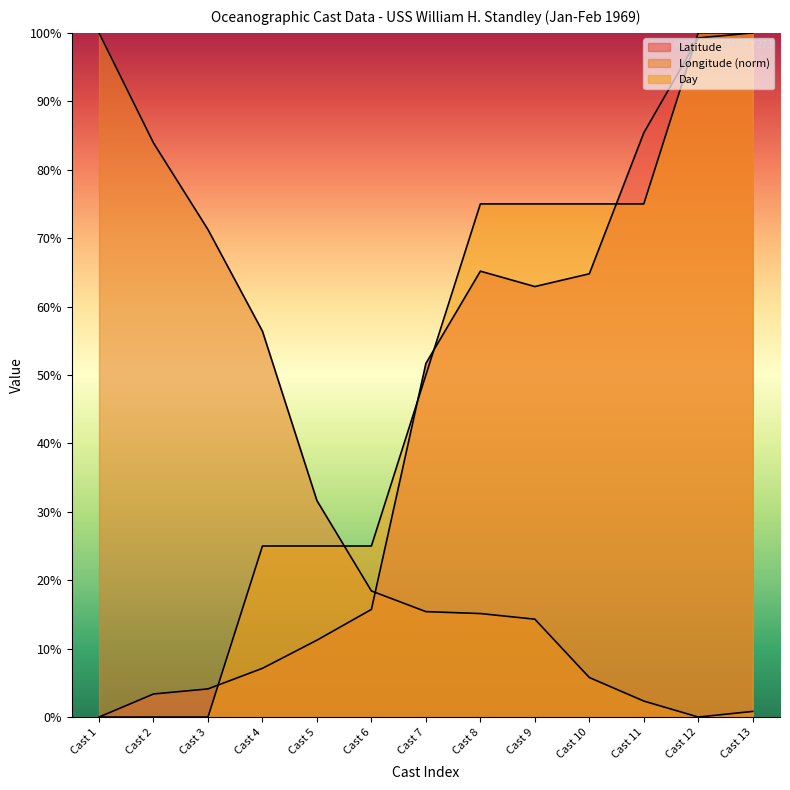

What is the difference between the second highest and second lowest values in the Day series?

100.0